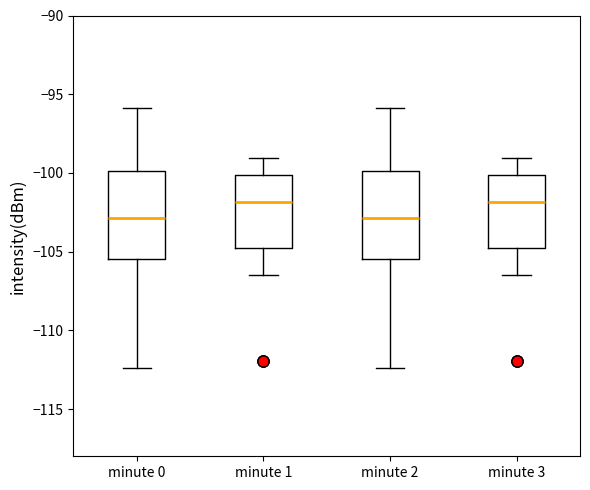

Reading left to right, read every box against the y-axis: the position of its median line, the range the box covers, and the ends of its whiskers. The values are not printed on the chart, so give them approximately, as read against the axis.

minute 0: median -103.0, box -105.5 to -100.0, whiskers -112.5 to -96.0
minute 1: median -102.0, box -105.0 to -100.0, whiskers -106.5 to -99.0
minute 2: median -103.0, box -105.5 to -100.0, whiskers -112.5 to -96.0
minute 3: median -102.0, box -105.0 to -100.0, whiskers -106.5 to -99.0